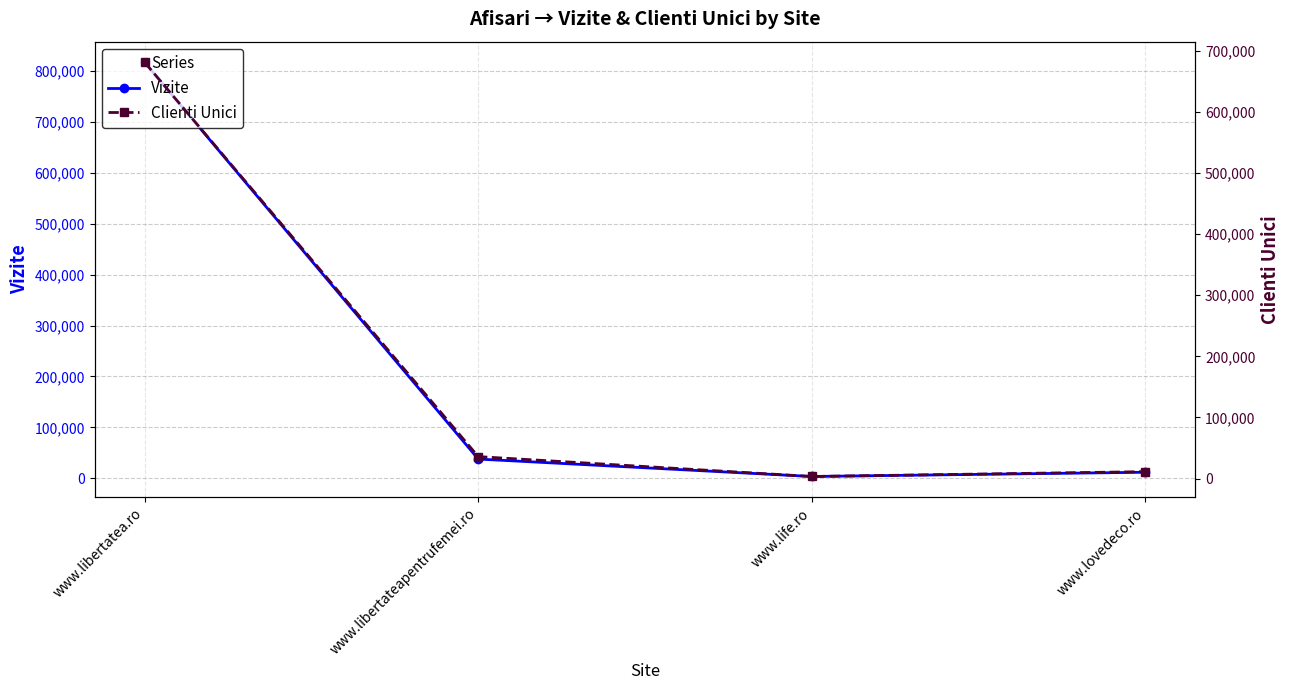

List the series in order of their overall mean, highest first.

Vizite, Clienti Unici